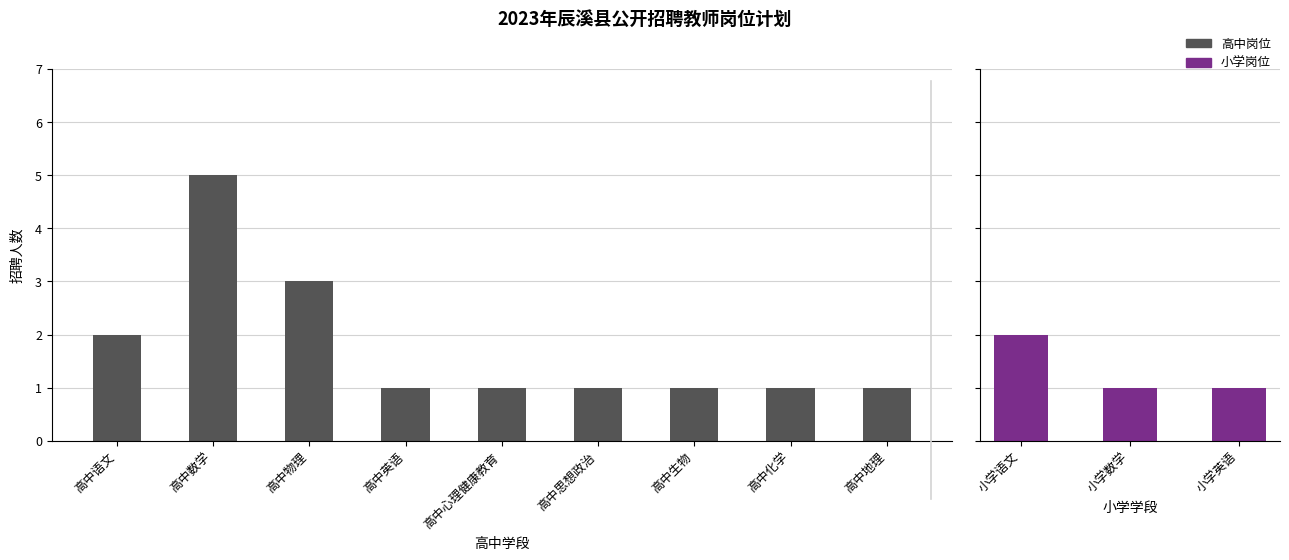

Reading left to right, transcribe all the data shown in this chart.

2	5	3	1	1	1	1	1	1	2	1	1